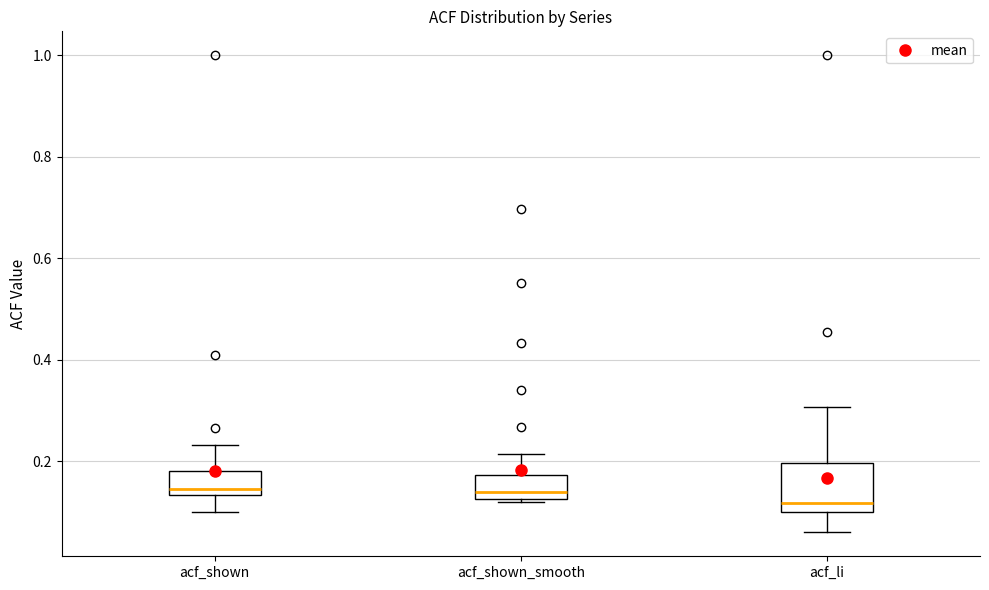

Which box is the tallest, from its lower edge to its upper edge?

acf_li